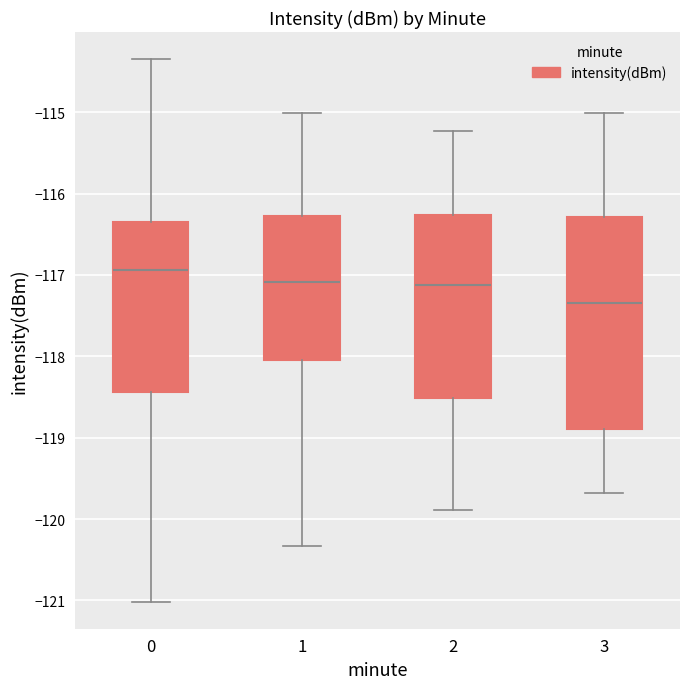

Reading left to right, read every box against the y-axis: the position of its median line, the range the box covers, and the ends of its whiskers. The values are not printed on the chart, so give them approximately, as read against the axis.

0: median -116.9, box -118.4 to -116.4, whiskers -121.0 to -114.3
1: median -117.1, box -118.0 to -116.3, whiskers -120.3 to -115.0
2: median -117.1, box -118.5 to -116.3, whiskers -119.9 to -115.2
3: median -117.3, box -118.9 to -116.3, whiskers -119.7 to -115.0